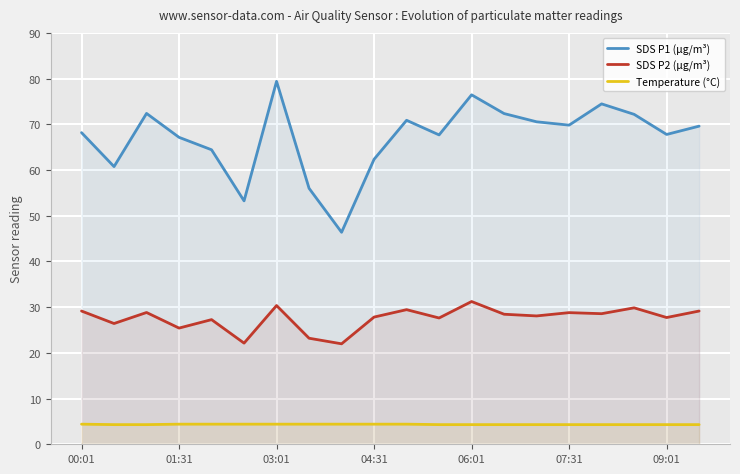

At which label does Temperature (°C) reach its peak?

00:01